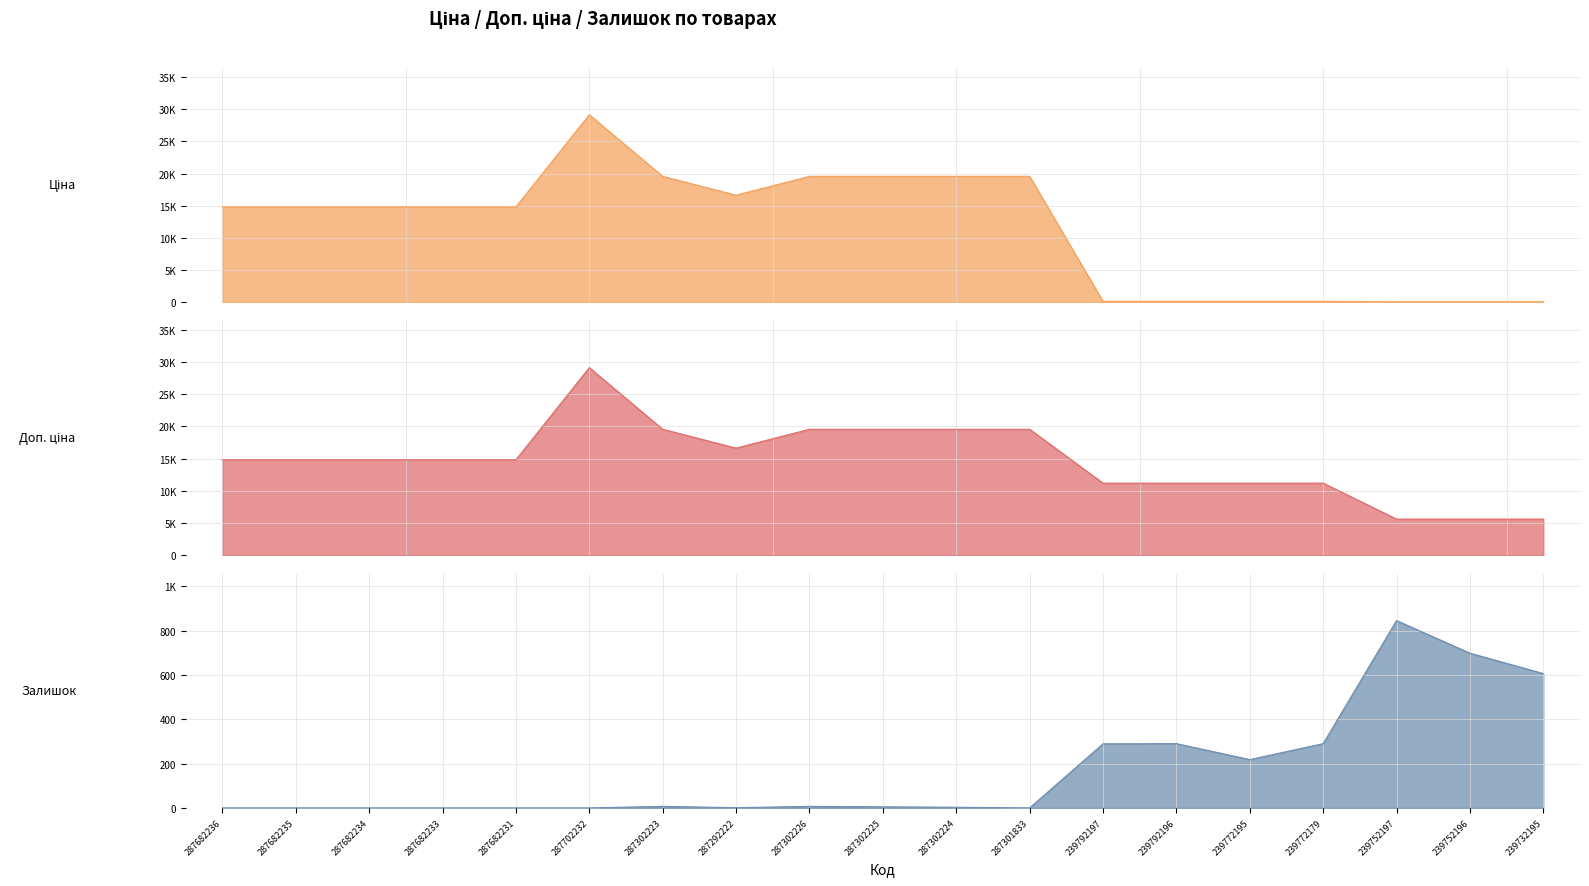

How many values in the Залишок series are below 5?

9